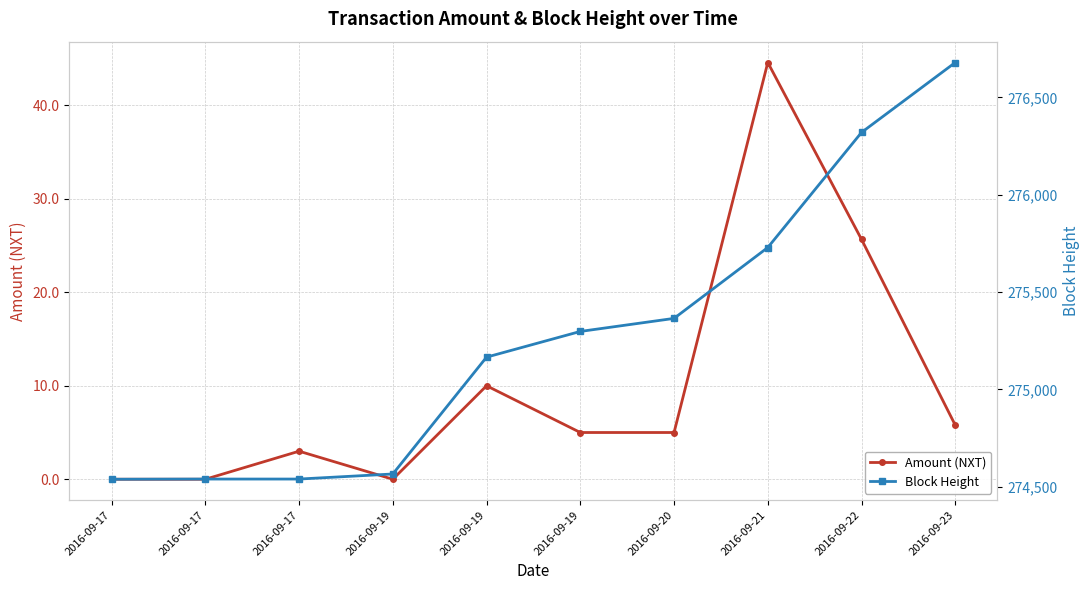

At which category does Amount (NXT) reach its first local peak?

2016-09-17